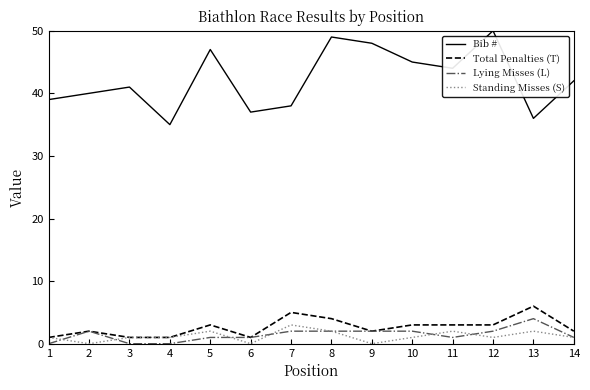

The value of Bib # at 12 is 82. True or false?

False